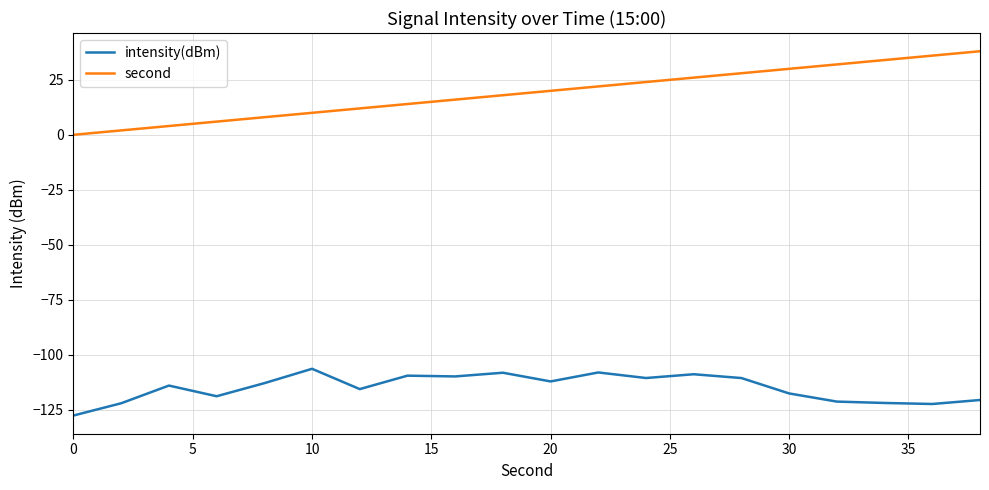

List the series in order of their overall mean, highest first.

second, intensity(dBm)